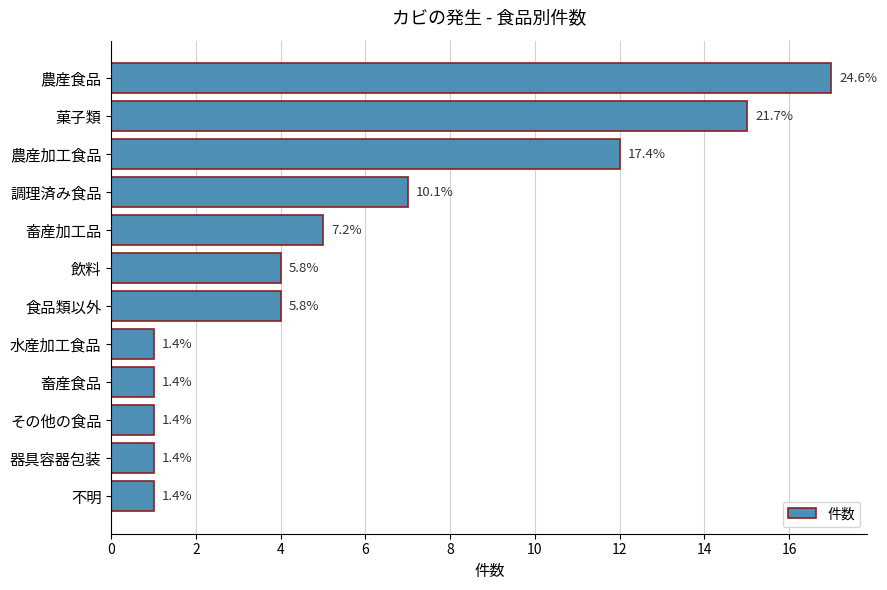

Does the chart contain any negative values?

No